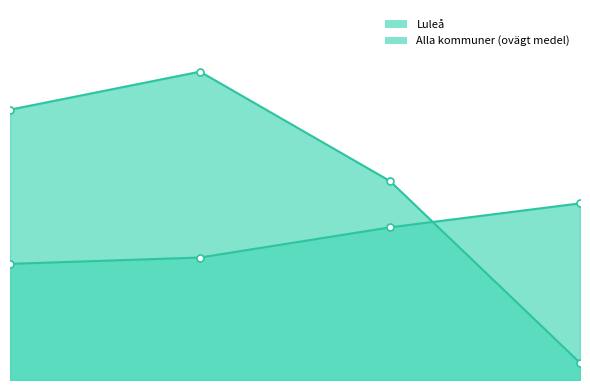

How many intersections are there between Luleå and Alla kommuner (ovägt medel)?

1